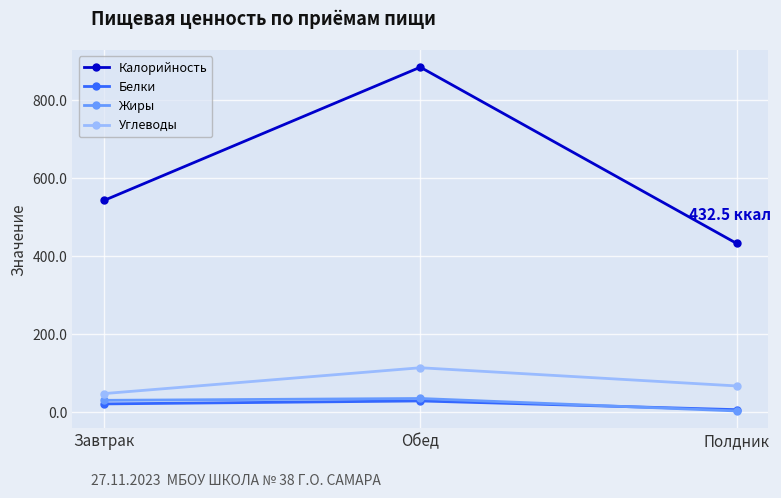

What is the approximate value of Углеводы at Обед?

113.4